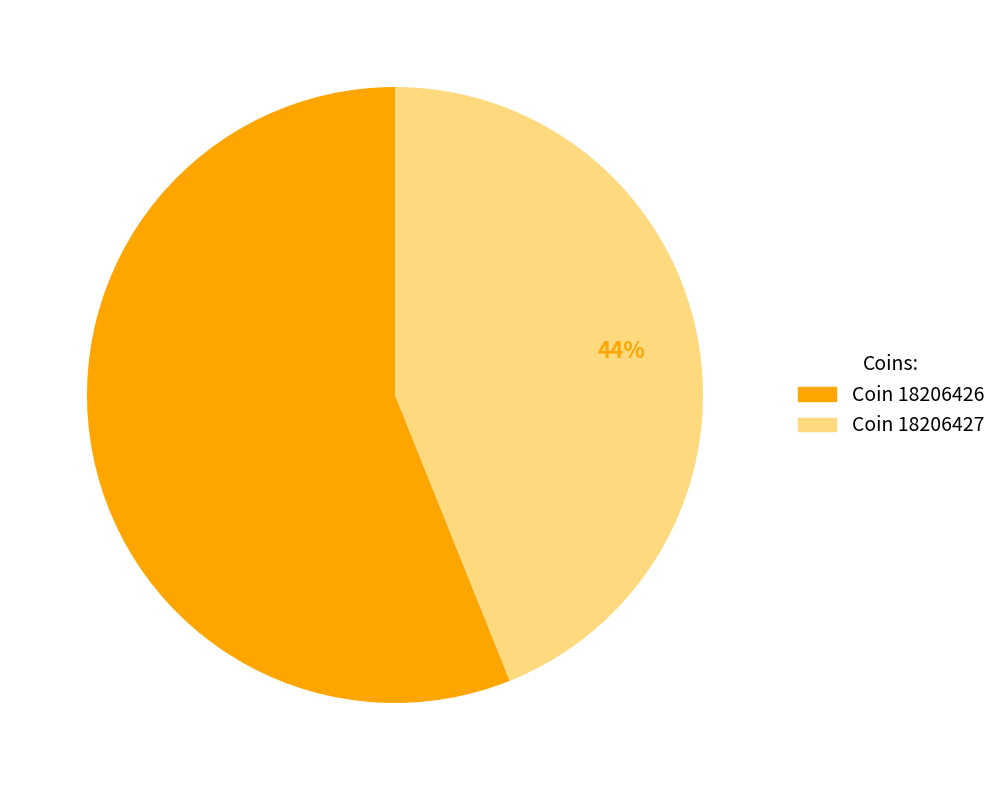

Approximately how many times larger is the value at Coin 18206427 compared to Coin 18206426?

0.8